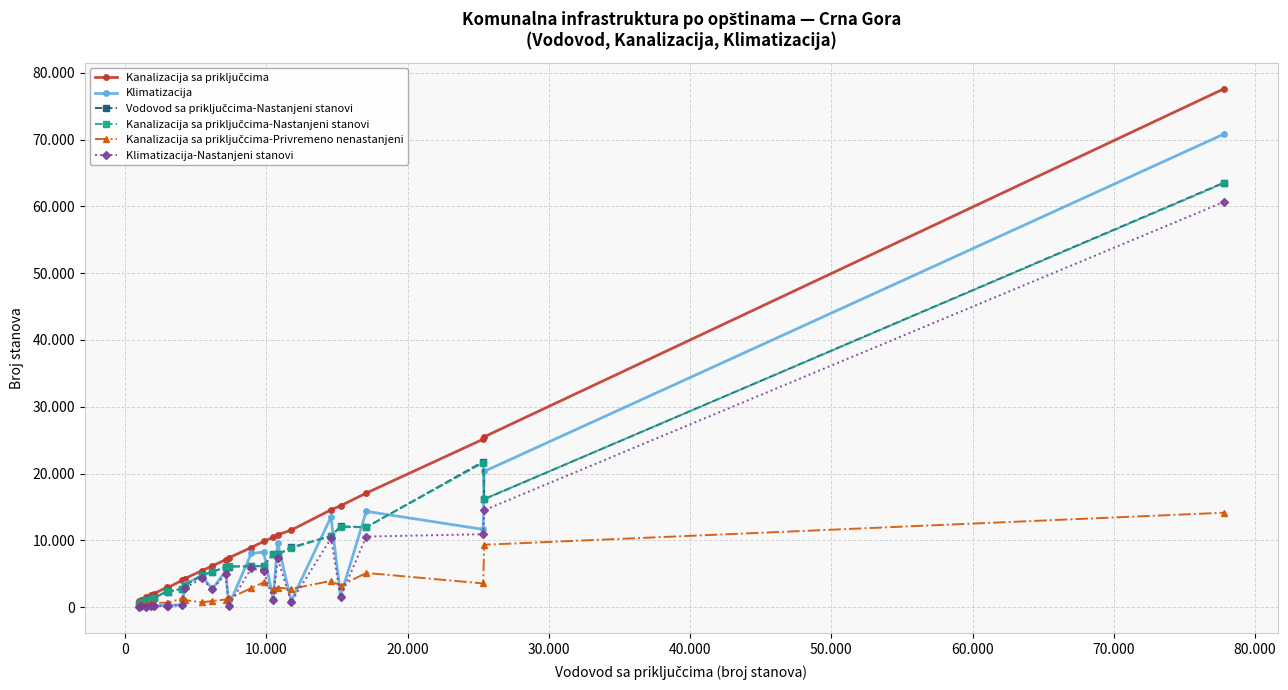

Which series has the largest range (max minus min)?

Kanalizacija sa priključcima